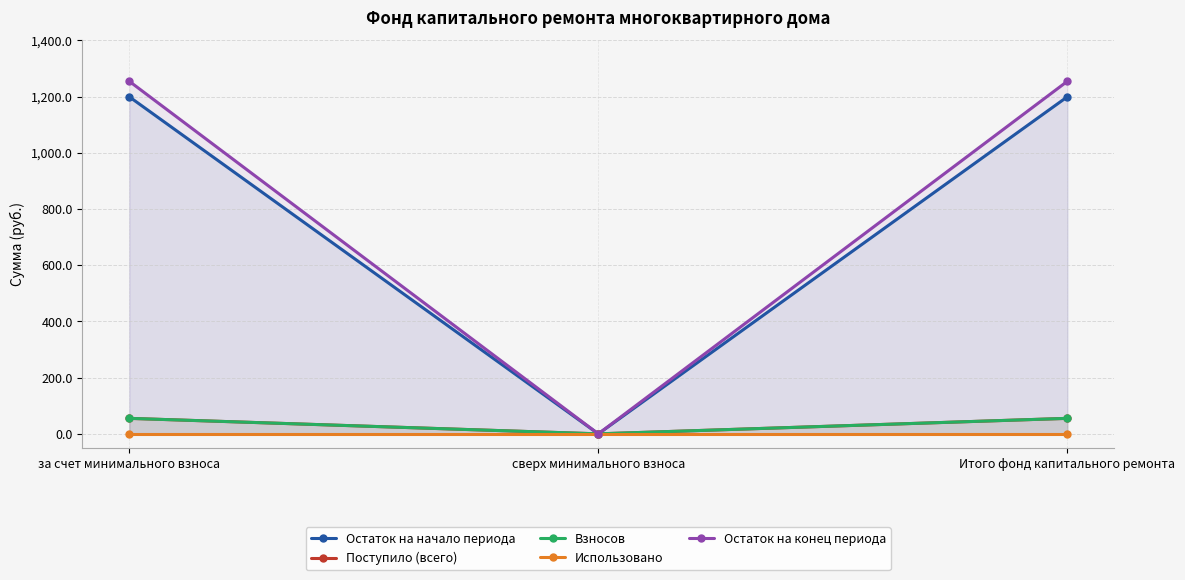

The value of Остаток на конец периода at Итого фонд капитального ремонта is 2113.4. True or false?

False